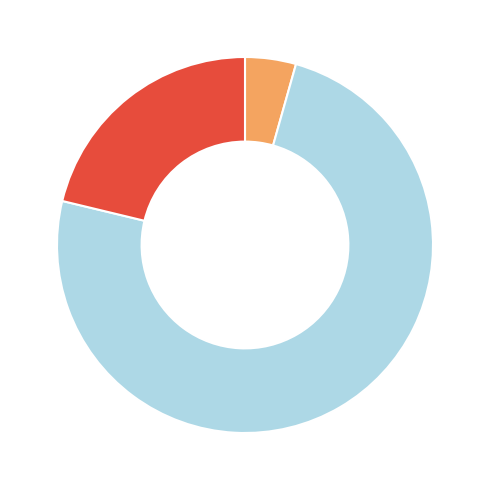

Is there a majority slice in this chart?

Yes